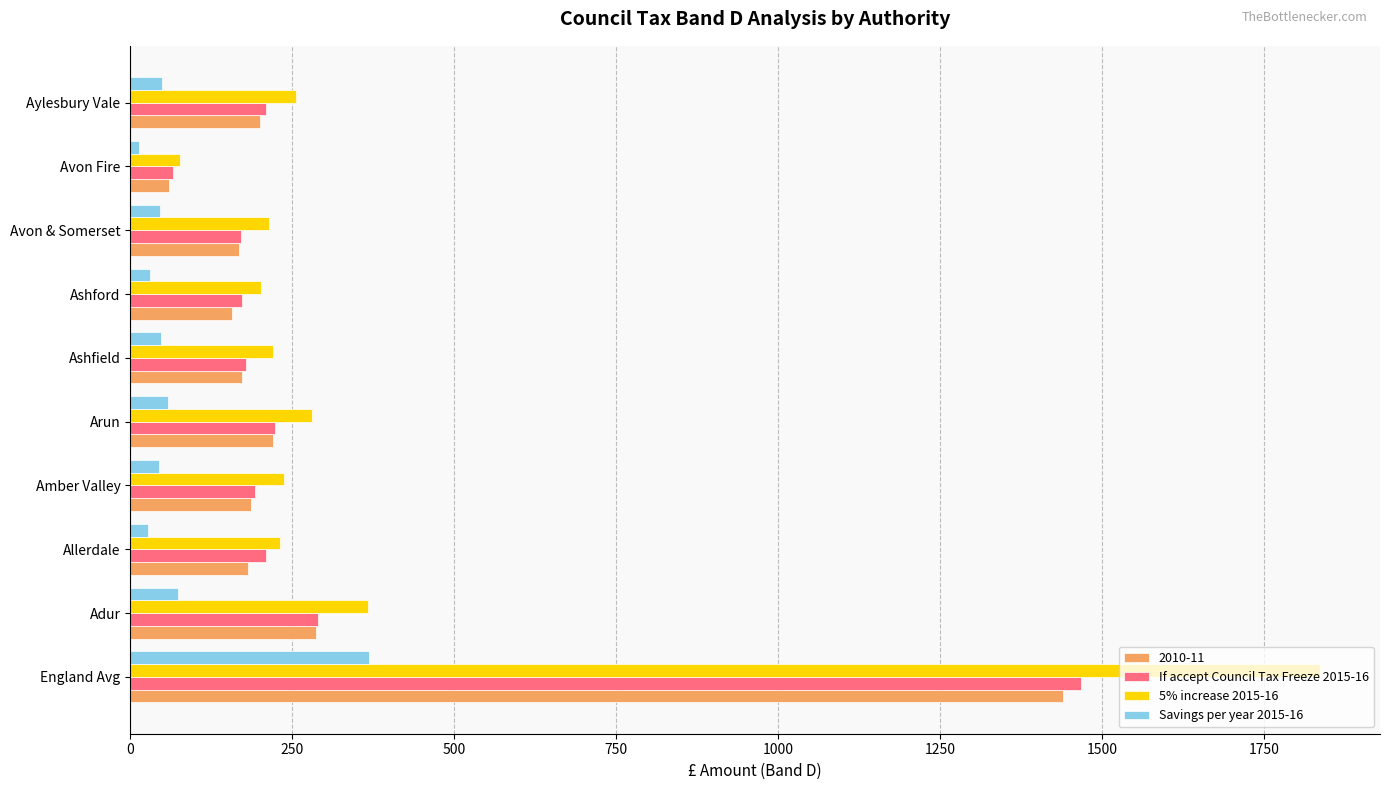

What is the difference between the maximum and minimum values in the If accept Council Tax Freeze 2015-16 series?

1402.7